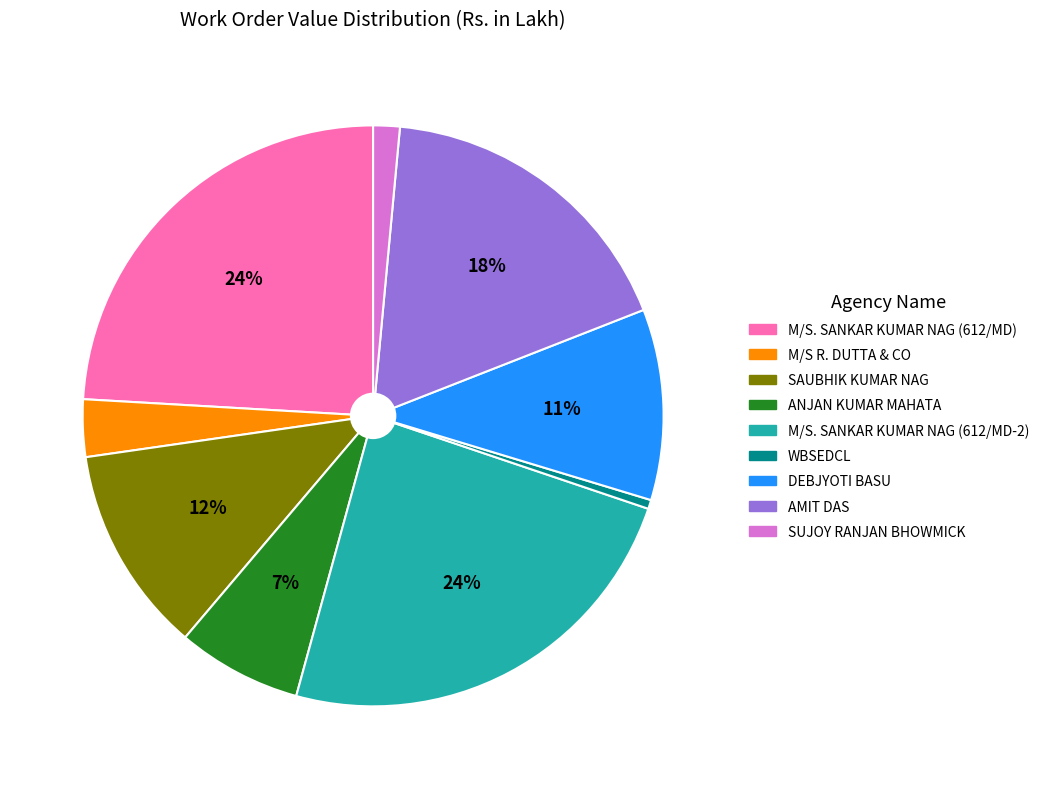

Between SUJOY RANJAN BHOWMICK and M/S. SANKAR KUMAR NAG (612/MD), which is larger?

M/S. SANKAR KUMAR NAG (612/MD)